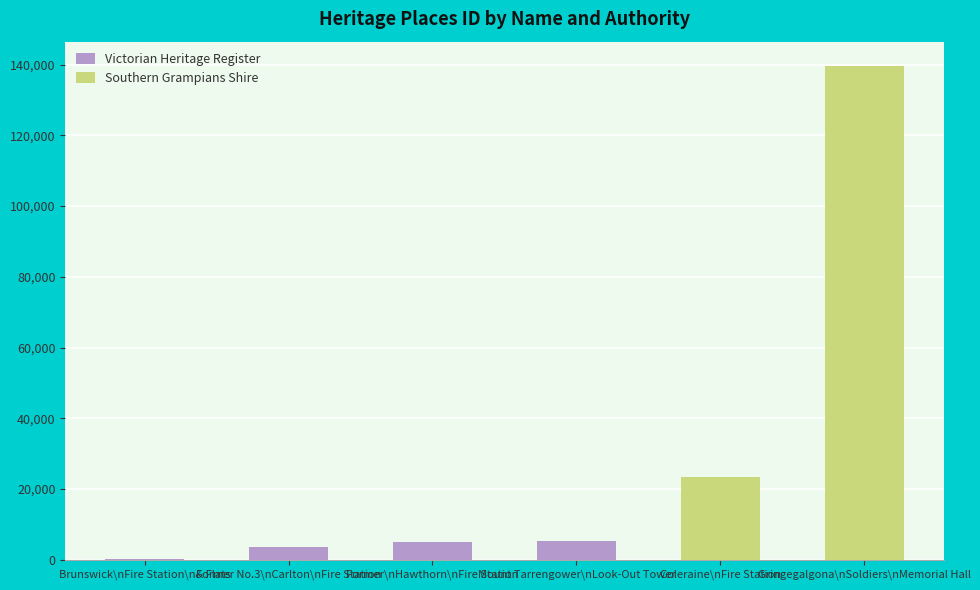

The Victorian Heritage Register series shows 5382 at Mount Tarrengower\nLook-Out Tower. True or false?

True